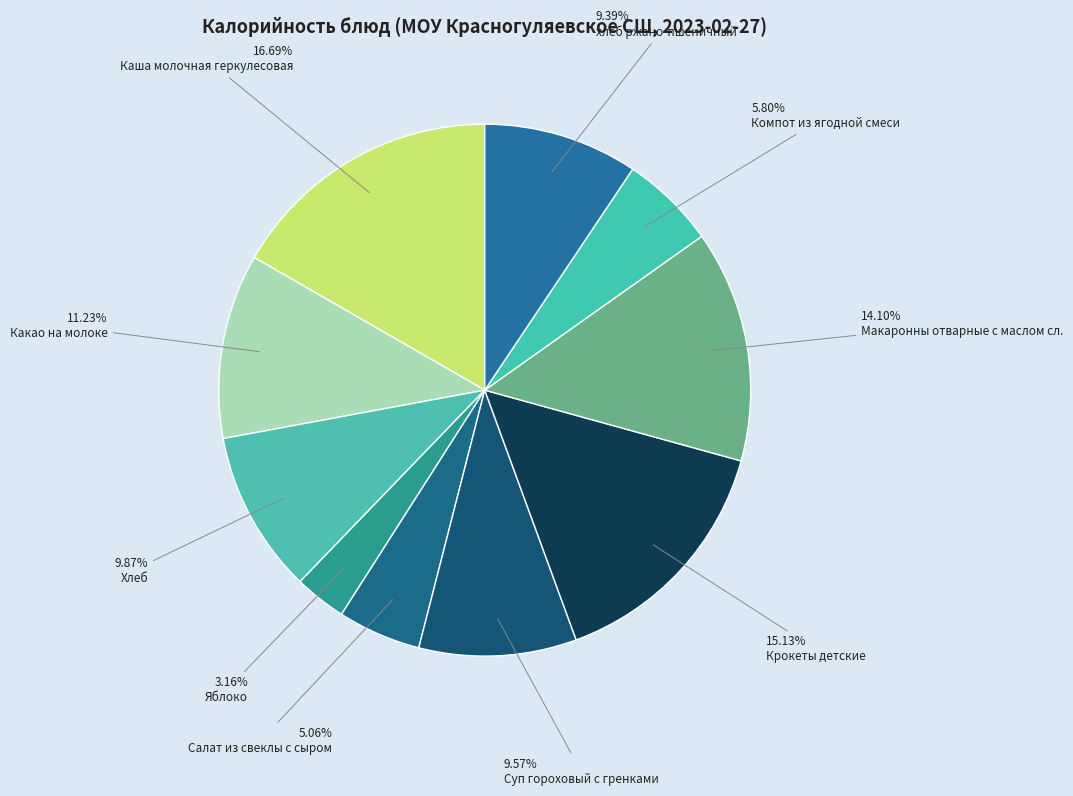

Is Салат из свеклы с сыром the majority of the pie?

No